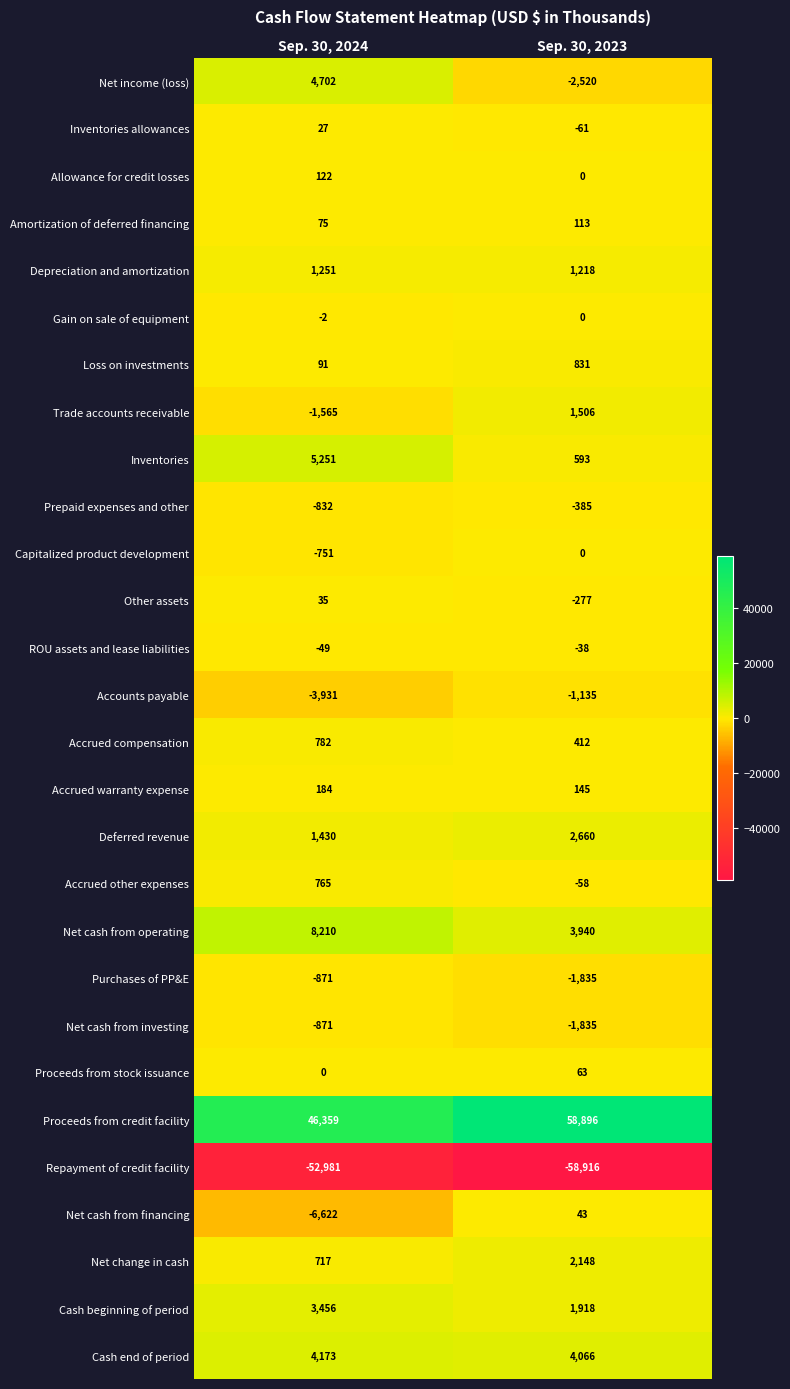

Rank the categories by ROU assets and lease liabilities value from highest to lowest.

Sep. 30, 2023, Sep. 30, 2024